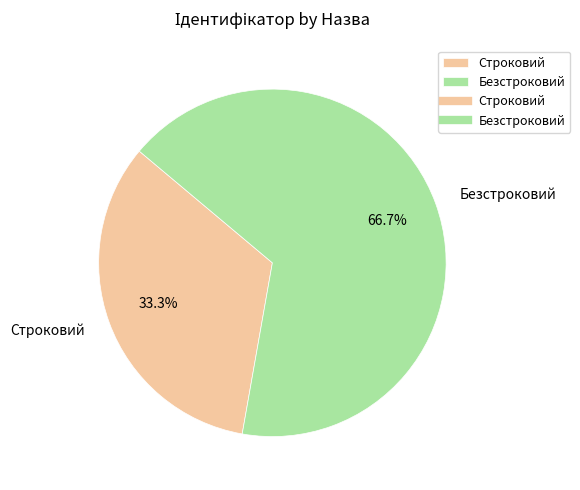

Combined, do Строковий and Безстроковий account for over 50%?

Yes